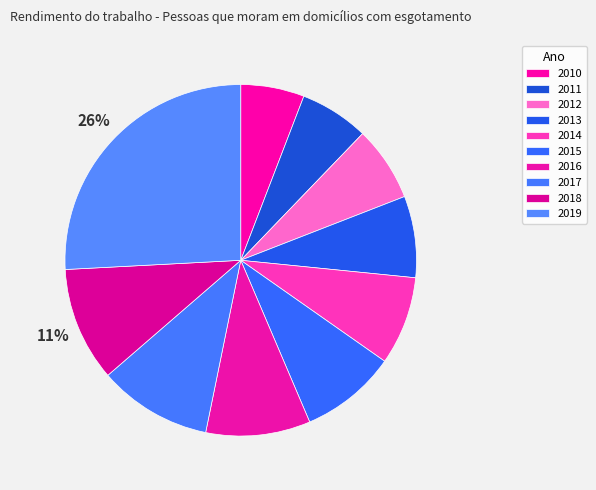

To the nearest percent, what is the difference between the 2016 and 2015 slice percentages?

1%